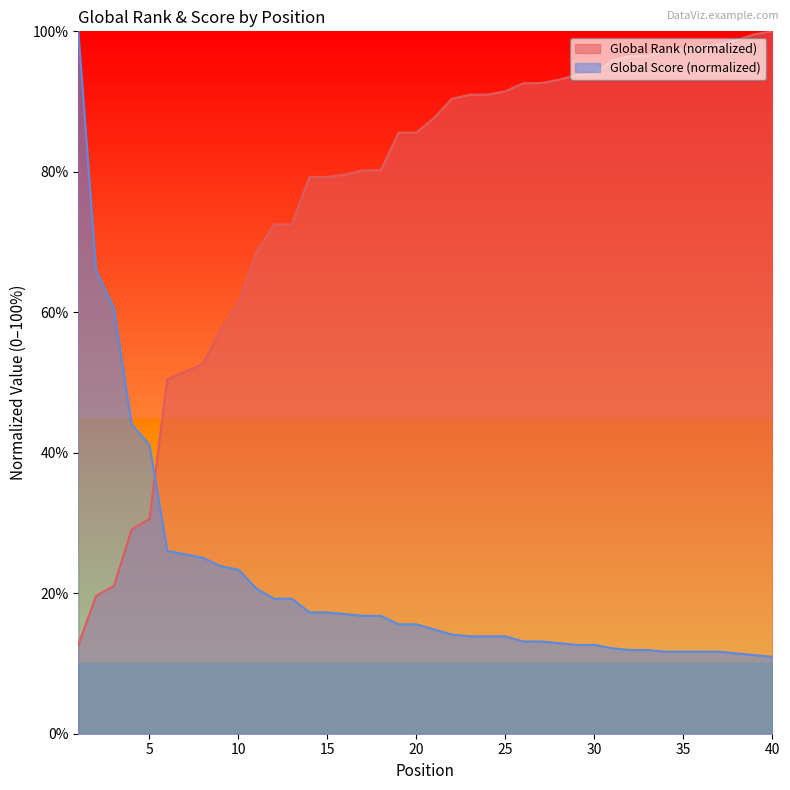

The value of Global Rank at 33 is 152.9. True or false?

False